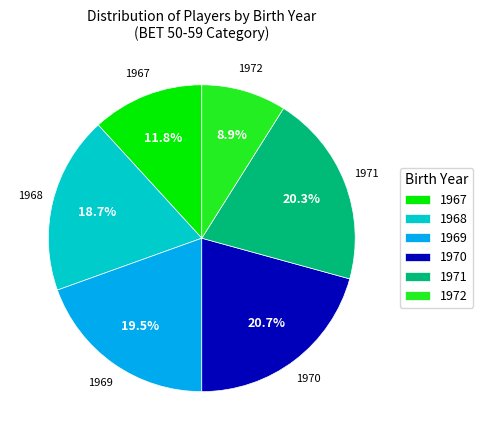

To the nearest percent, what is the difference between the largest and smallest slice percentages?

12%